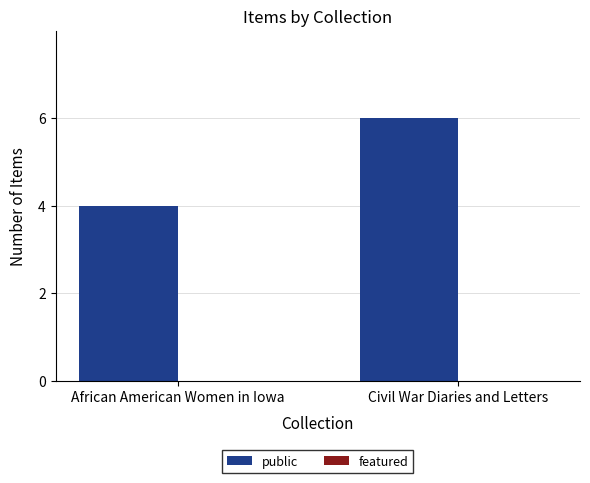

List the labels in order of value, largest first.

Civil War Diaries and Letters, African American Women in Iowa